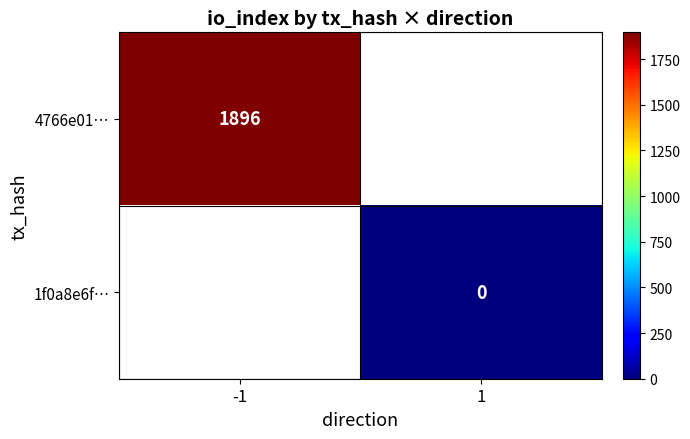

The value of 4766e01… at -1 is 660. True or false?

False